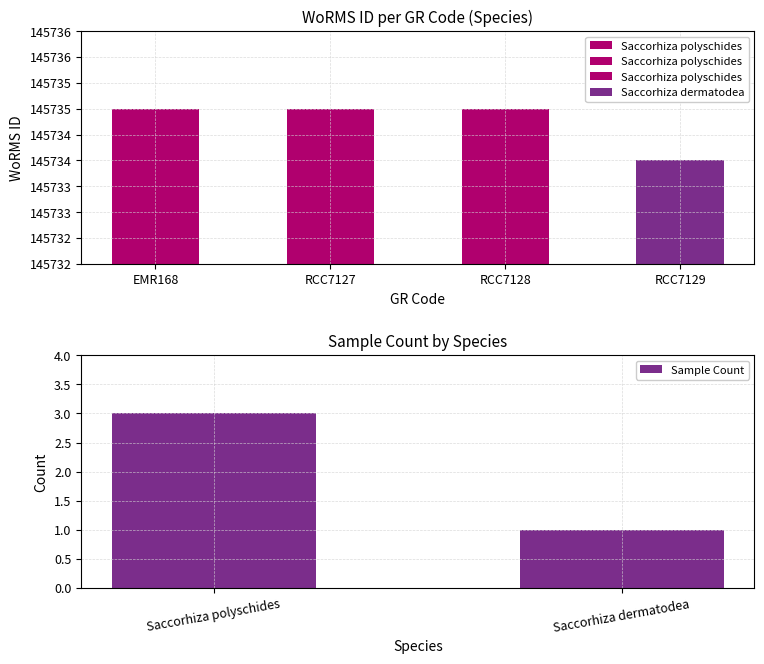

What is the value of the 2nd bar from the left?

1